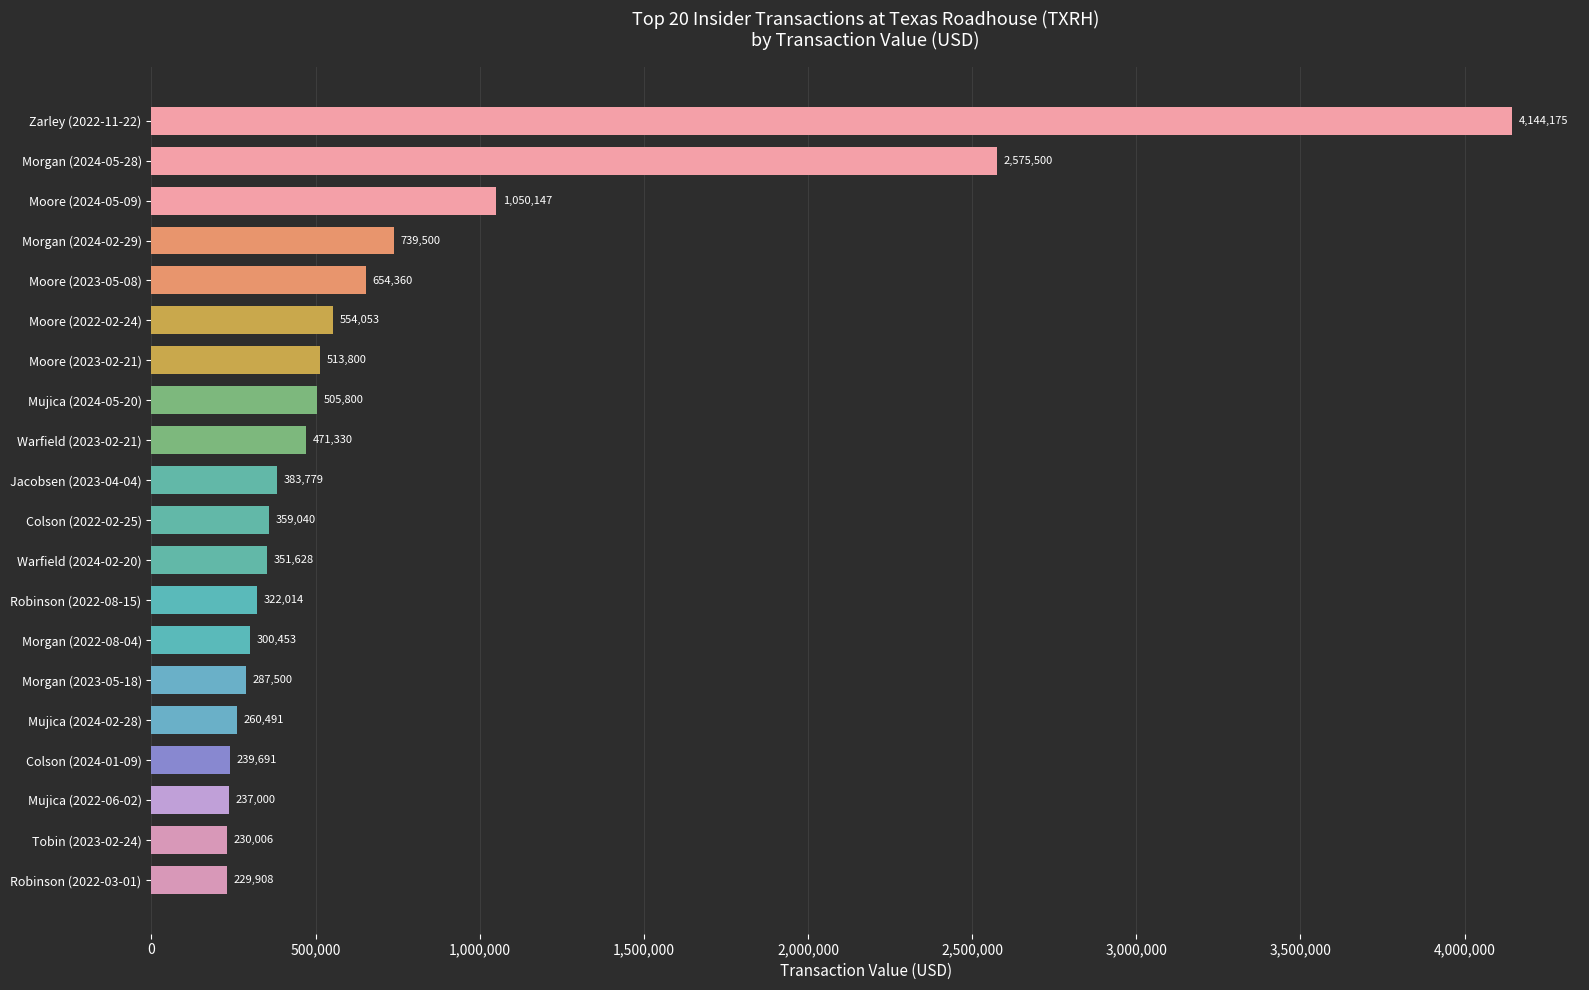

Reading bottom to top, what are all the values shown in this chart?

Robinson (2022-03-01)=229908	Tobin (2023-02-24)=230006	Mujica (2022-06-02)=237000	Colson (2024-01-09)=239691	Mujica (2024-02-28)=260491	Morgan (2023-05-18)=287500	Morgan (2022-08-04)=300453	Robinson (2022-08-15)=322014	Warfield (2024-02-20)=351628	Colson (2022-02-25)=359040	Jacobsen (2023-04-04)=383779	Warfield (2023-02-21)=471330	Mujica (2024-05-20)=505800	Moore (2023-02-21)=513800	Moore (2022-02-24)=554053	Moore (2023-05-08)=654360	Morgan (2024-02-29)=739500	Moore (2024-05-09)=1050147	Morgan (2024-05-28)=2575500	Zarley (2022-11-22)=4144175